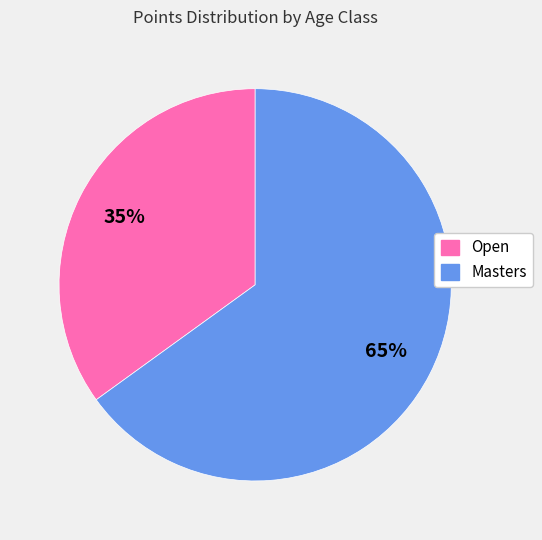

What percentage is the Оpen slice, to the nearest percent?

35%